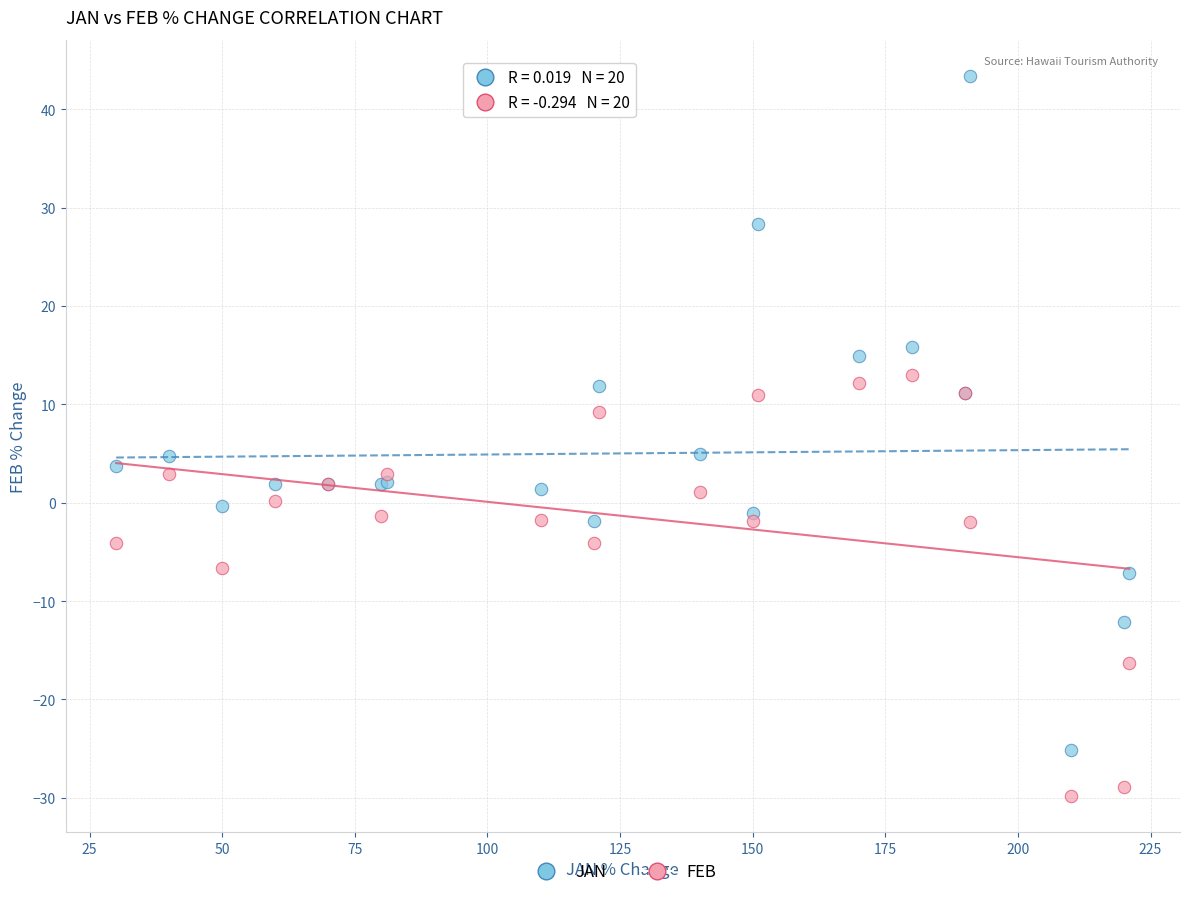

Which series contains the lowest Y value?

FEB